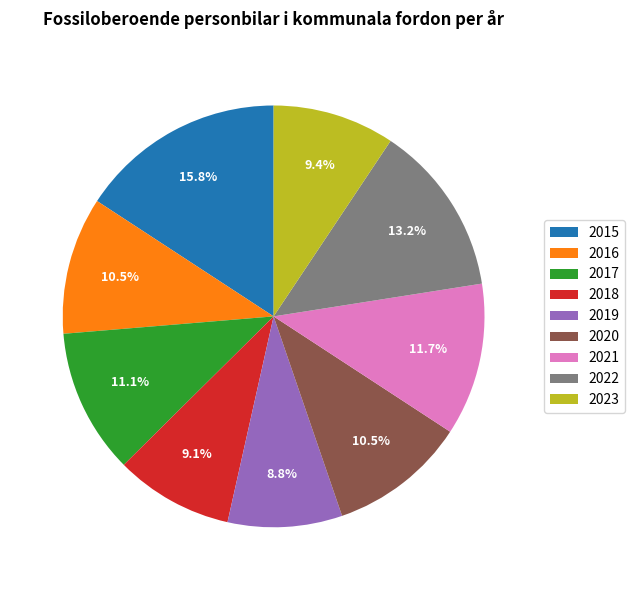

Approximately how many times larger is the value at 2023 compared to 2017?

0.8